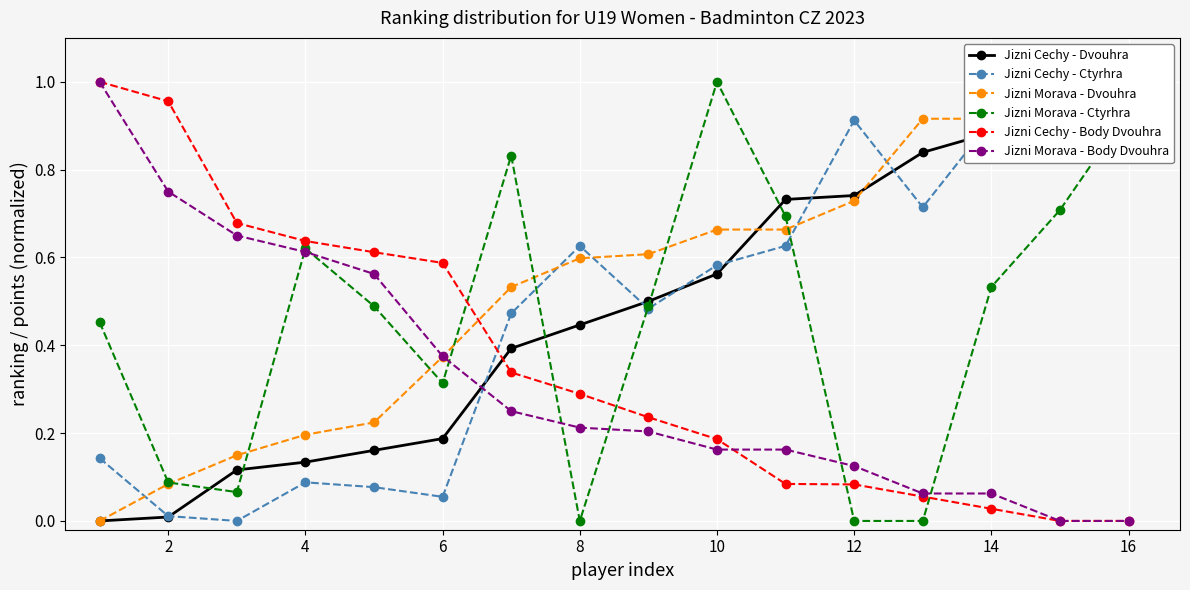

Is this an area chart (filled region under the line)?

No